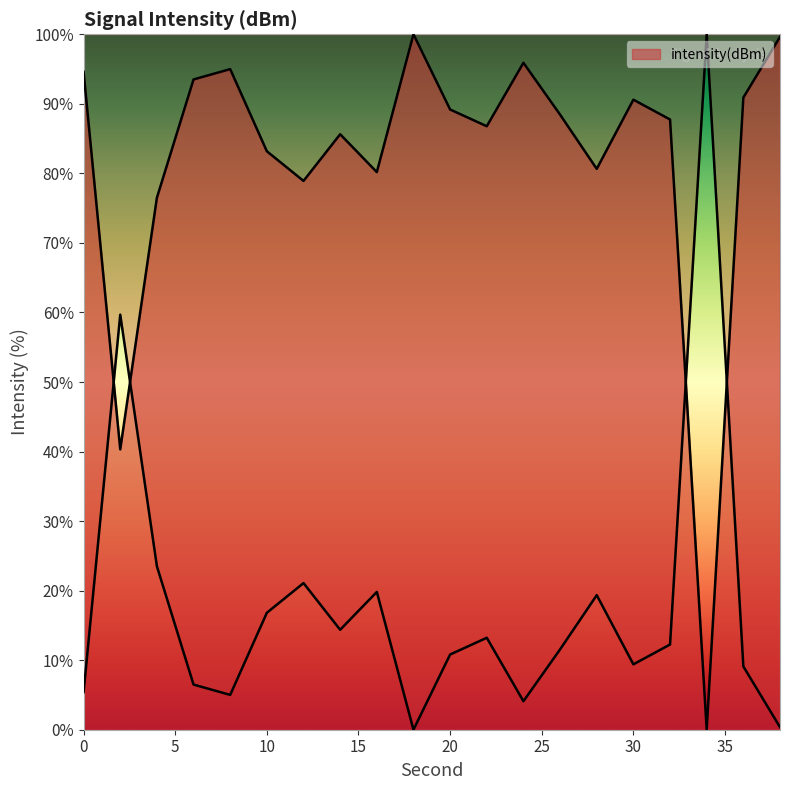

What is the difference between the maximum and minimum values?

100.0